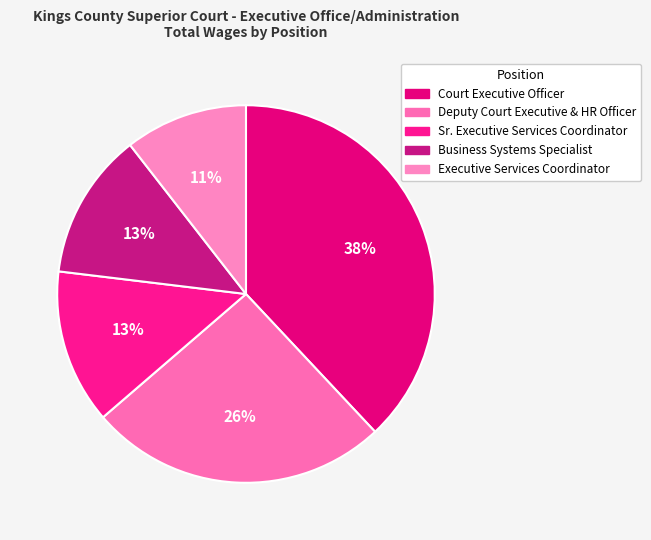

How many slices are in this pie chart?

5